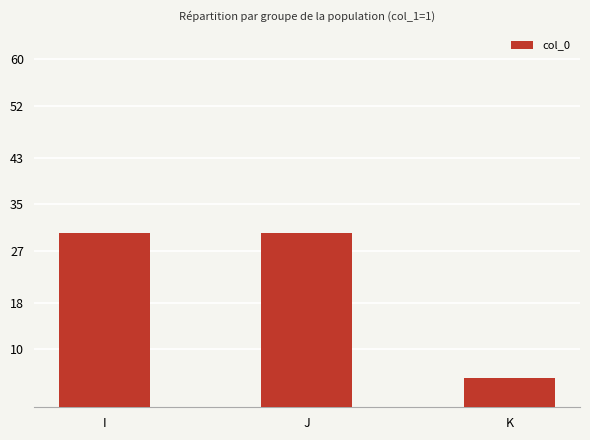

What is the ratio of the value at J to the value at I?

1.0